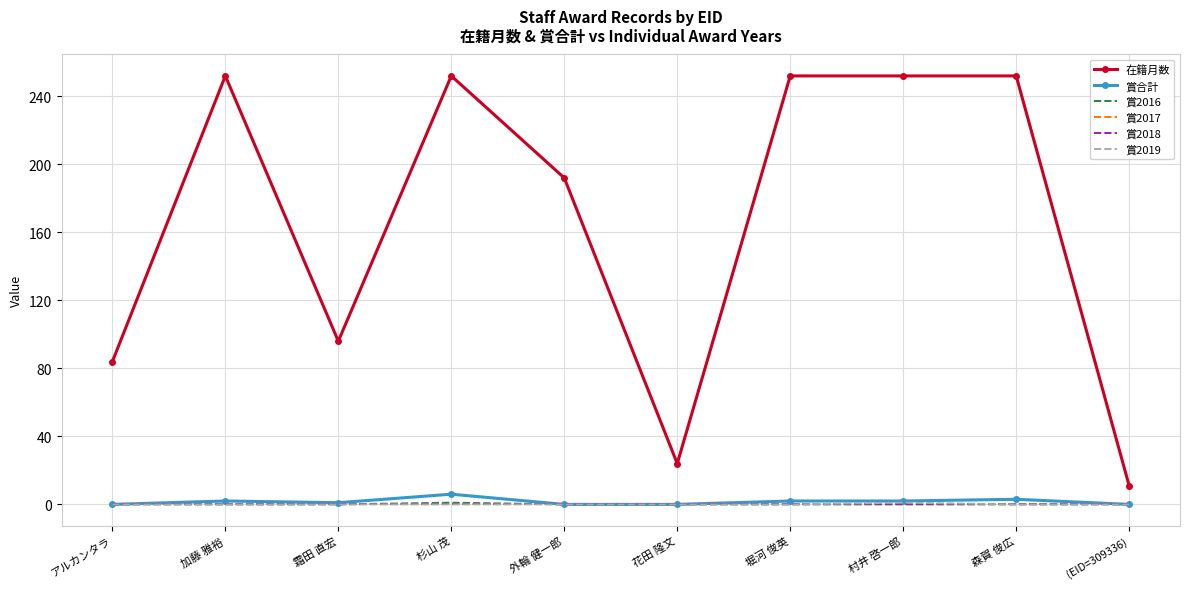

What is the total value across all series at 村井 啓一郎?

255